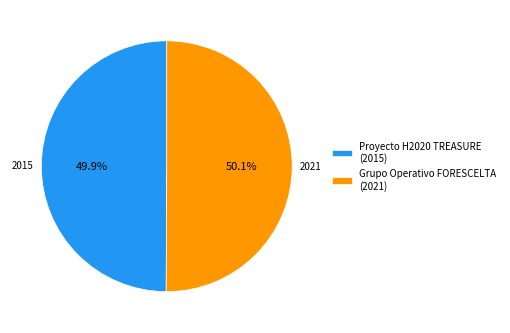

How many segments does this pie chart have?

2